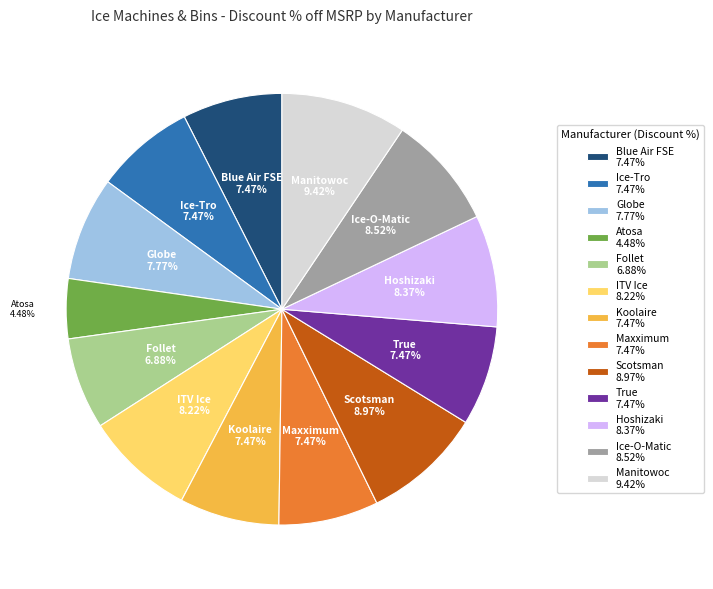

Is Follet the majority of the pie?

No